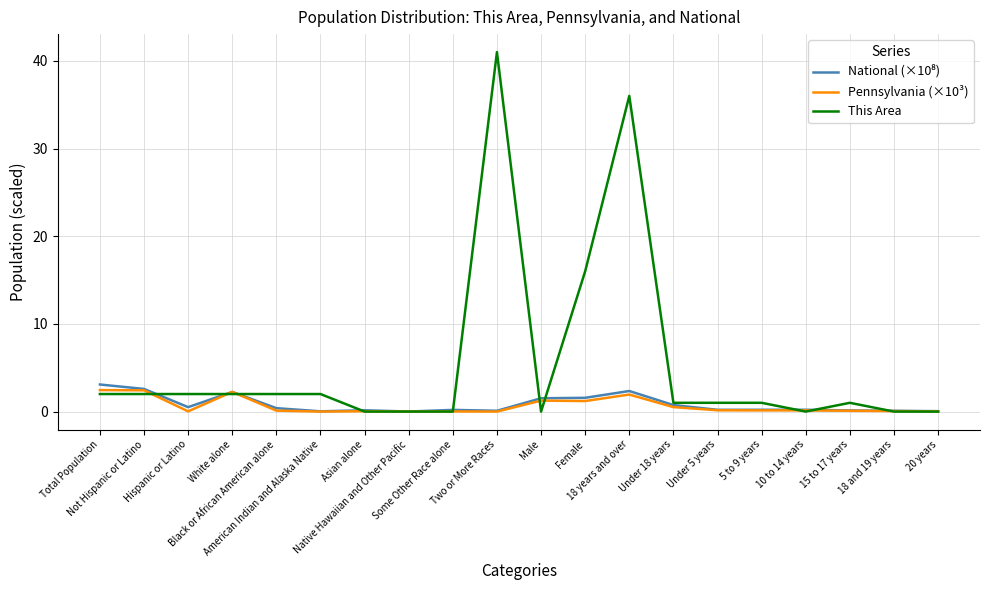

What is the maximum value for Pennsylvania (×10³)?

2.4